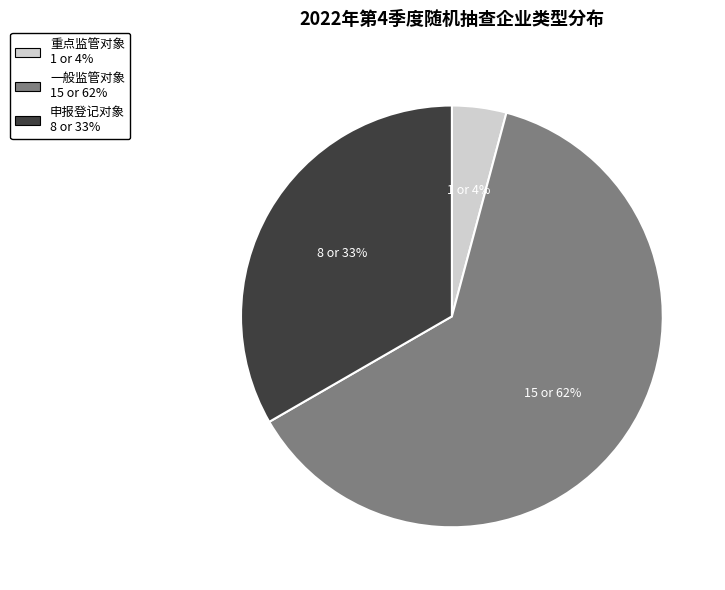

Do 重点监管对象 and 一般监管对象 together represent more than half of the pie?

Yes